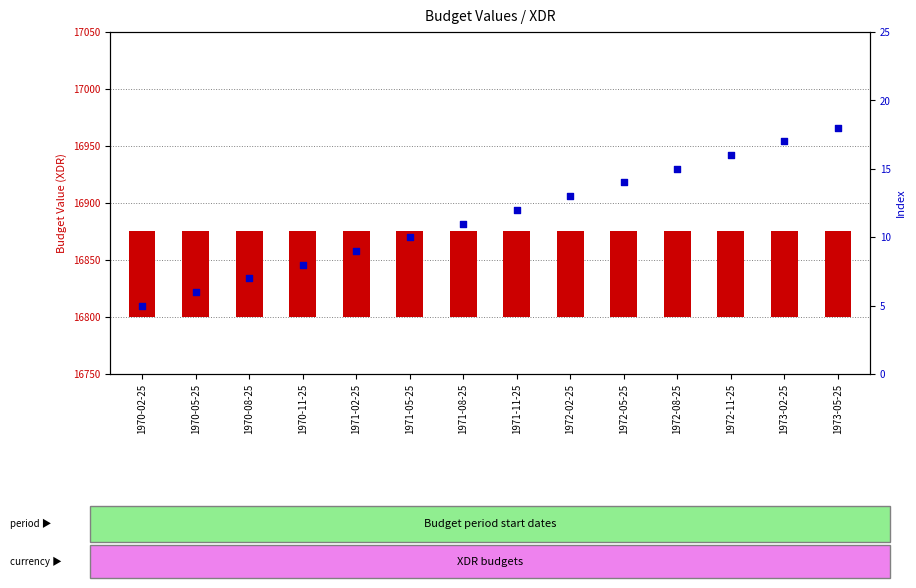

At how many categories does at least one series exceed 5?

14